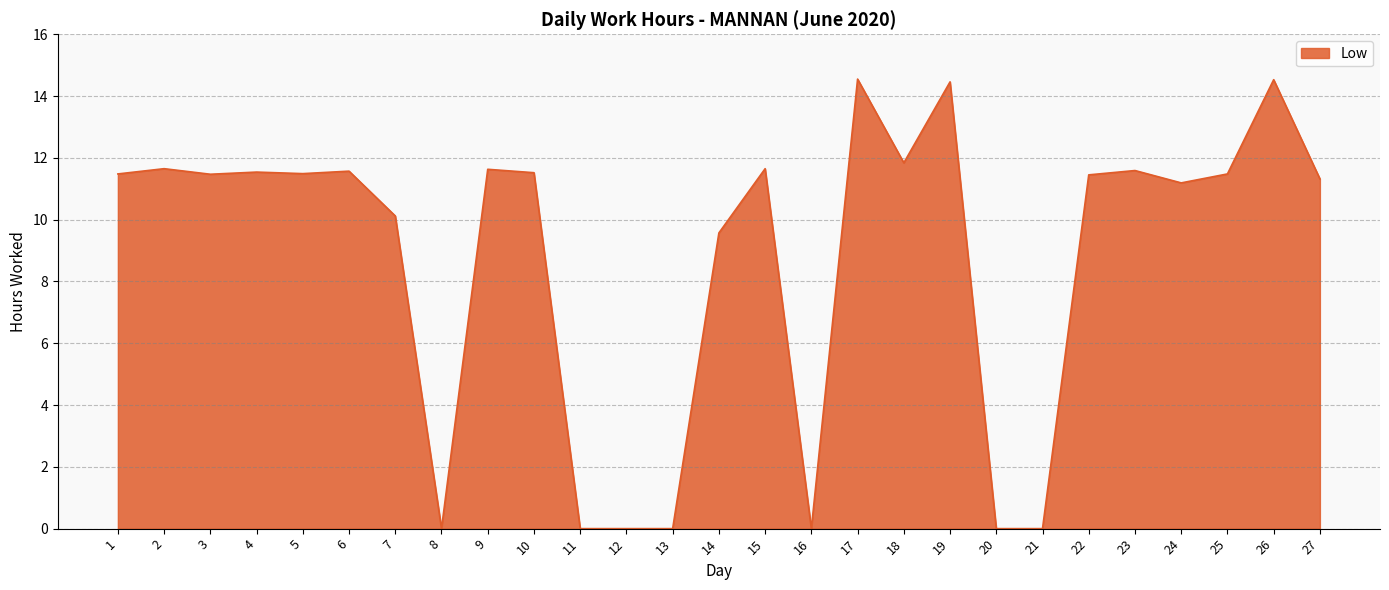

Between 24 and 19, which is larger?

19